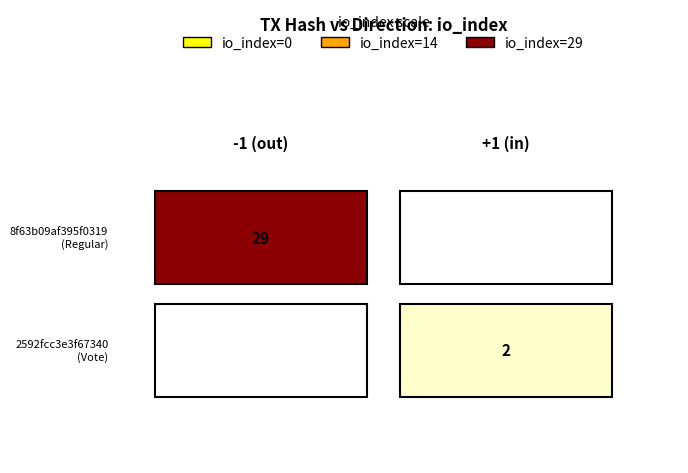

Reading right to left, transcribe all the data shown in this chart.

8f63b09af395f031990fa451803ca622d5c22dc: 29	-1
2592fcc3e3f673405419ef2e4f41f1ce1abb669: 2	1